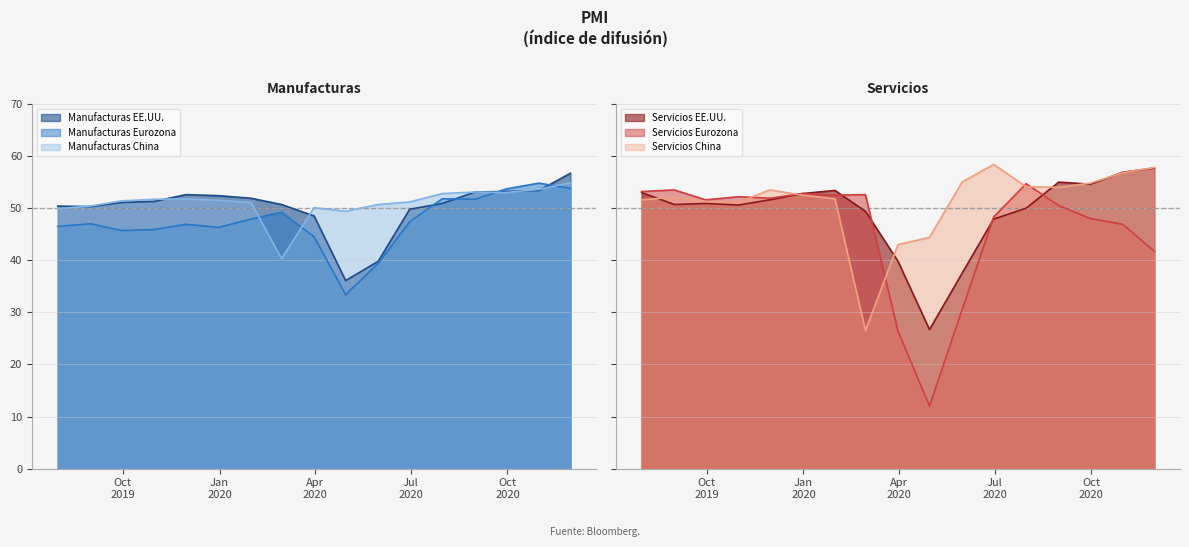

True or false: Servicios EE.UU. and Servicios China intersect in this chart.

True